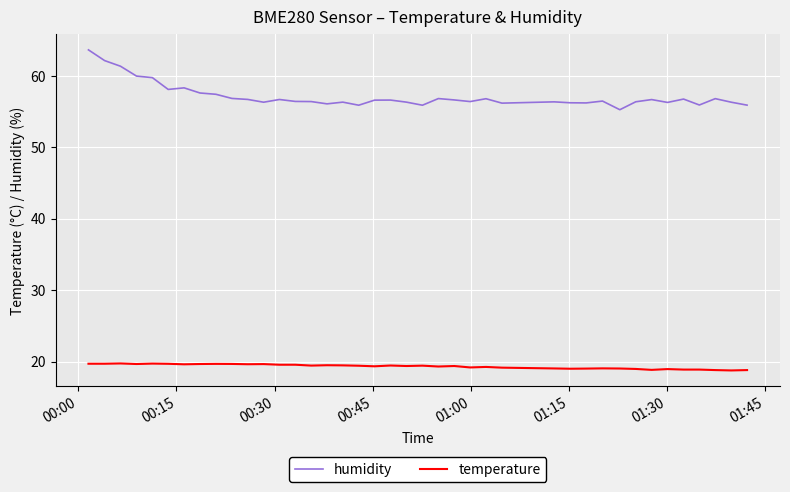

True or false: temperature and humidity intersect in this chart.

False